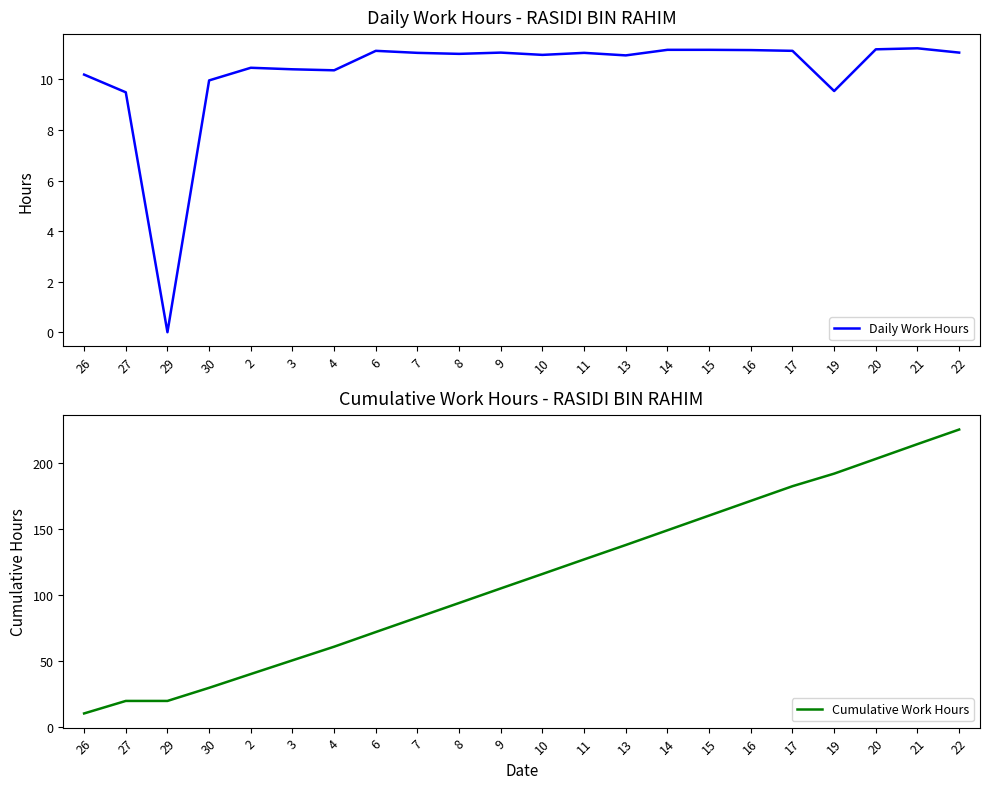

What is the approximate value of Daily Work Hours at 27?

9.5